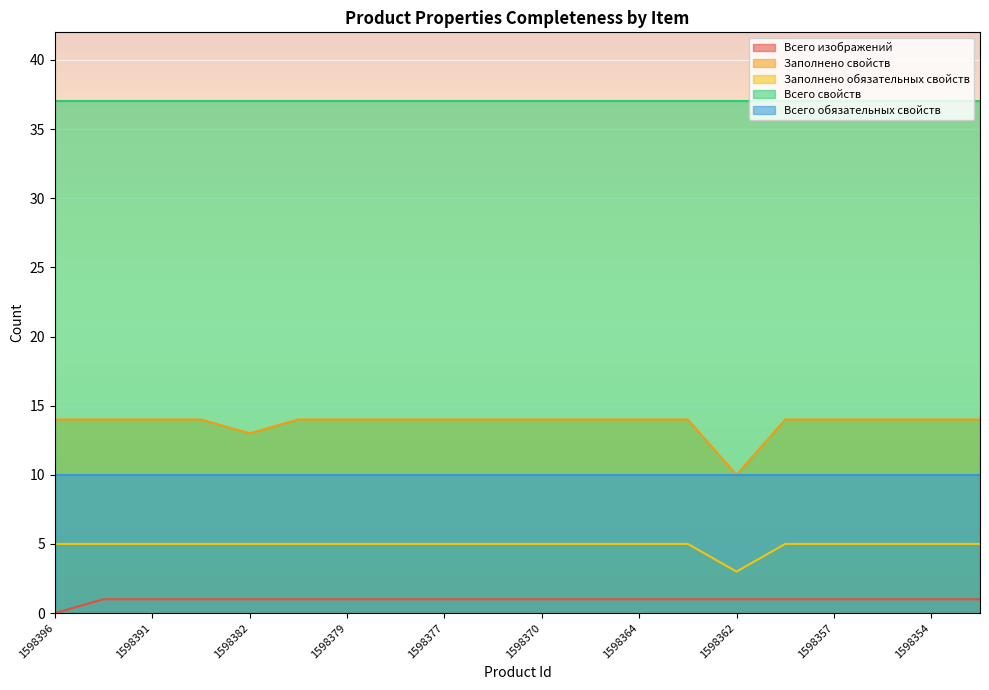

How many interior local valleys does the Заполнено свойств series have?

2